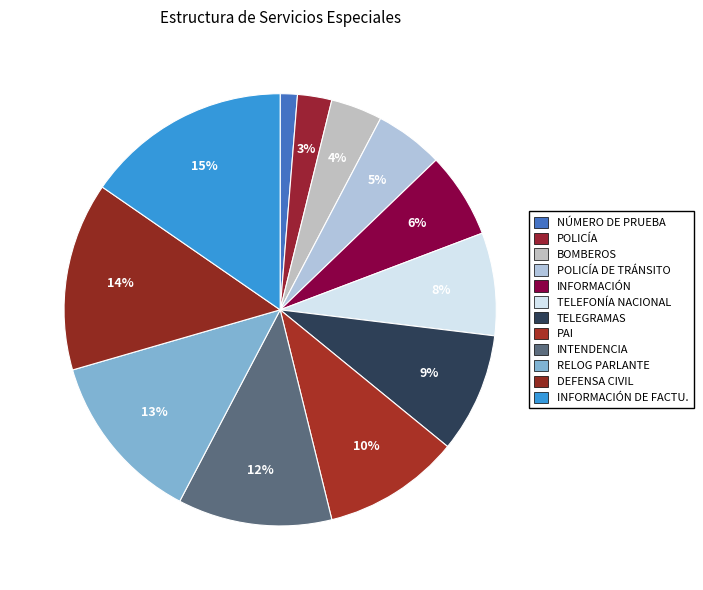

How many slices are in this pie chart?

12